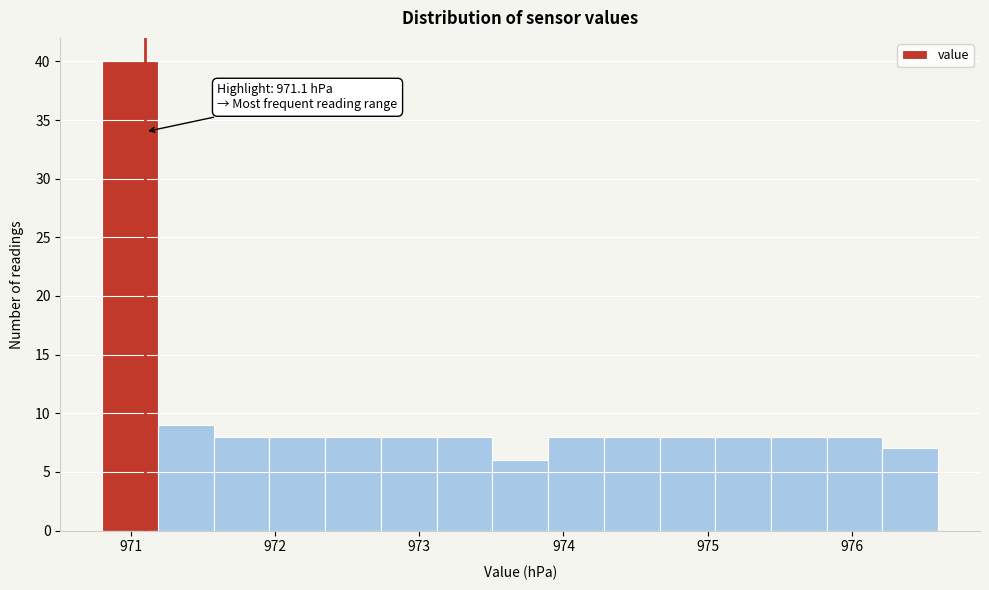

Around what value on the x-axis is the tallest bar? Give the approximate position of its centre, as read against the axis.

971.0